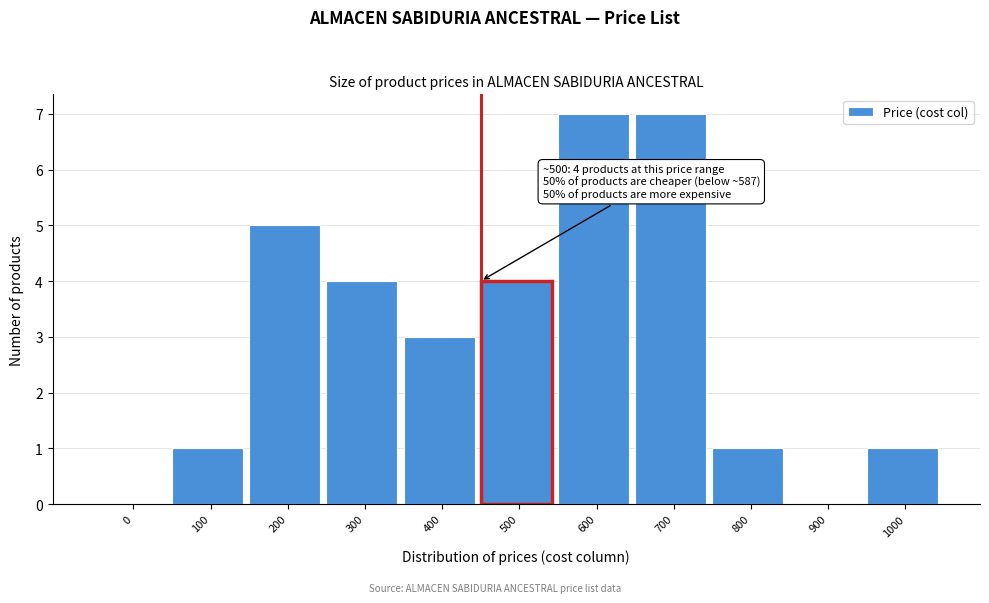

Reading left to right, list all the values displayed in this chart.

0=0	100=1	200=5	300=4	400=3	500=4	600=7	700=7	800=1	900=0	1000=1